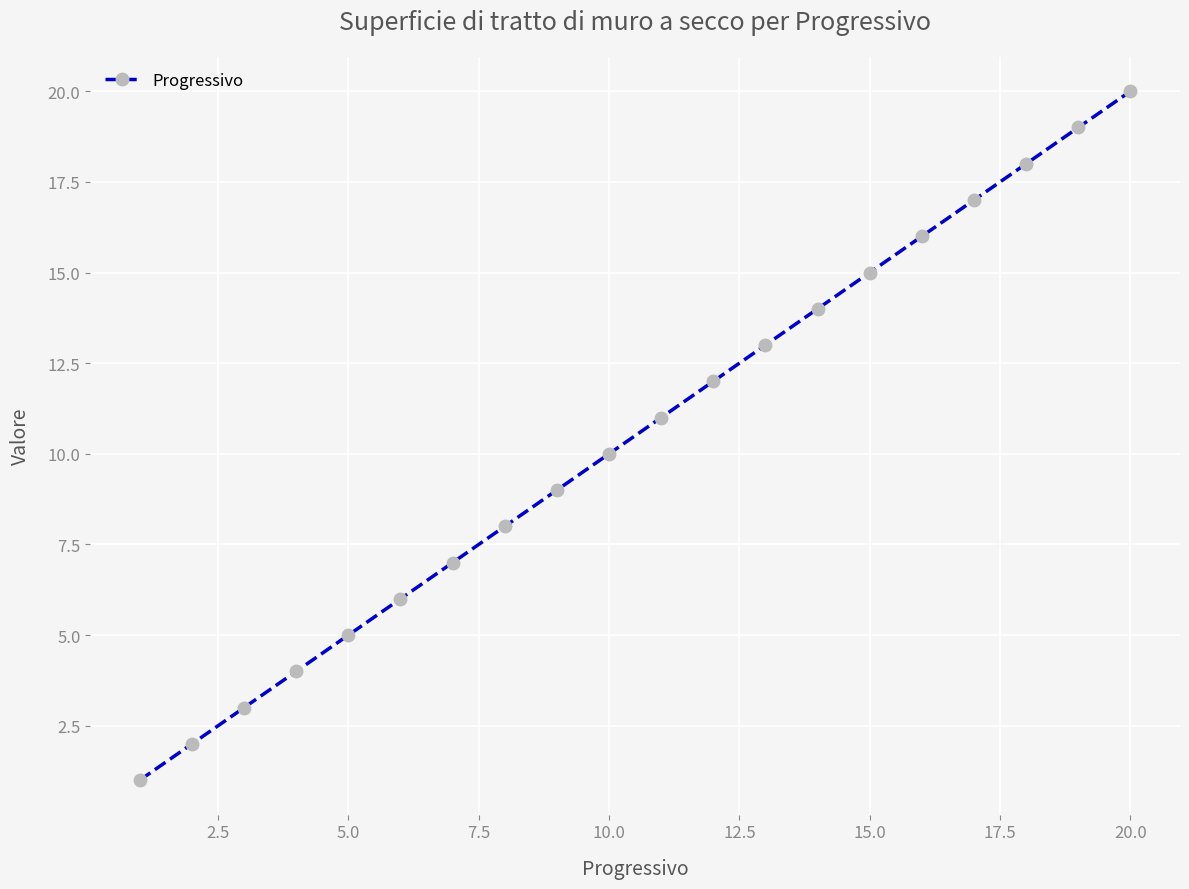

What is the maximum value shown in the chart?

20